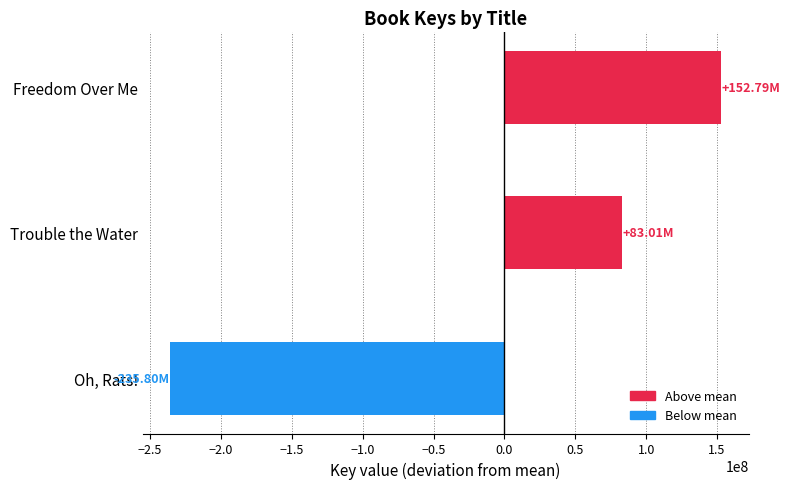

Which category has the highest value across all series?

Freedom Over Me